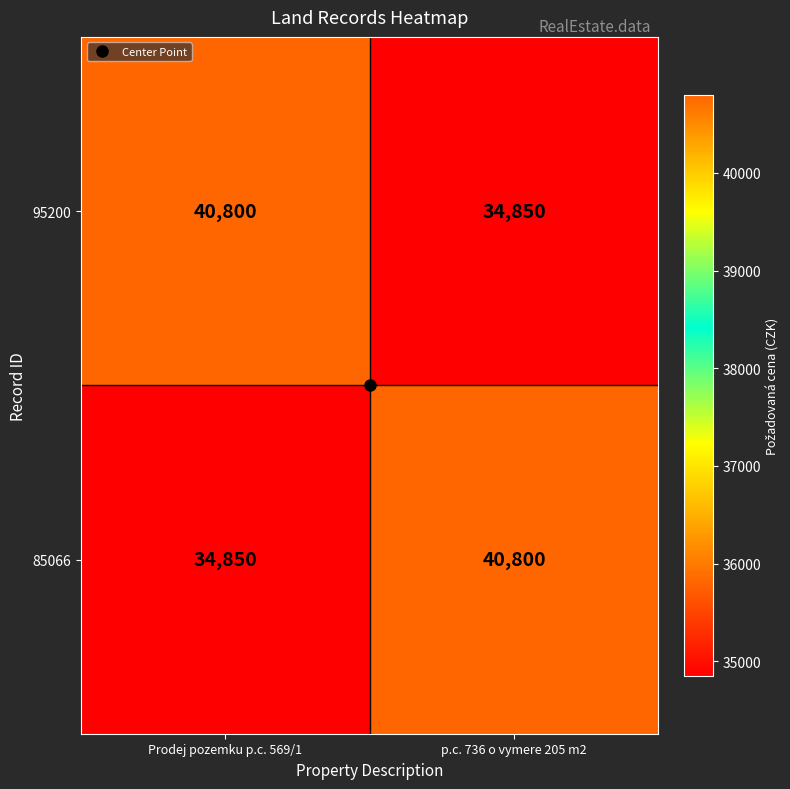

Read the 85066 value at p.c. 736 o vymere 205 m2, to the nearest 50.

40800